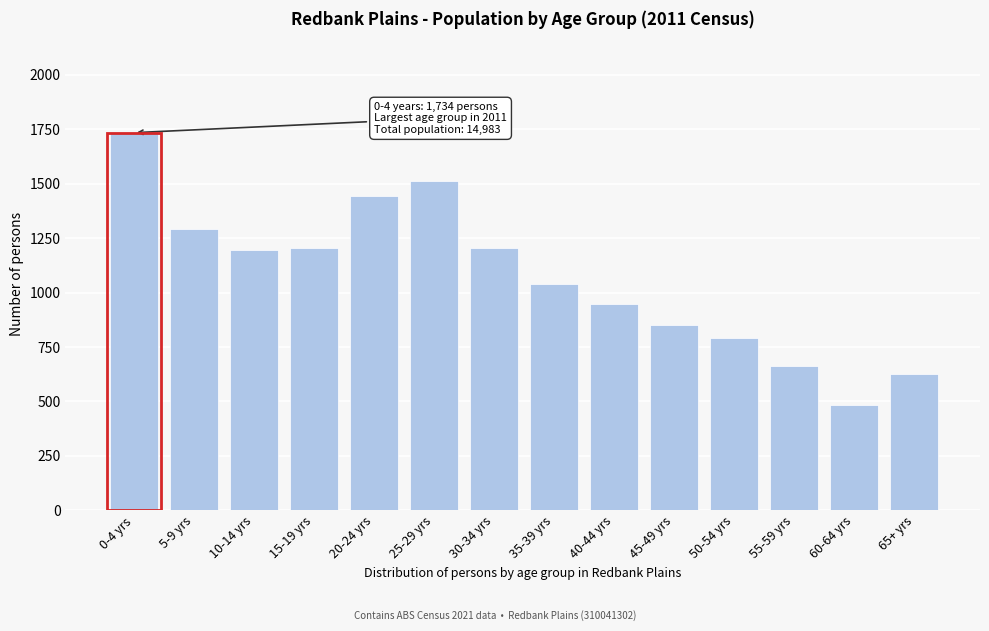

At which category does the chart reach its peak across all series?

0-4 yrs